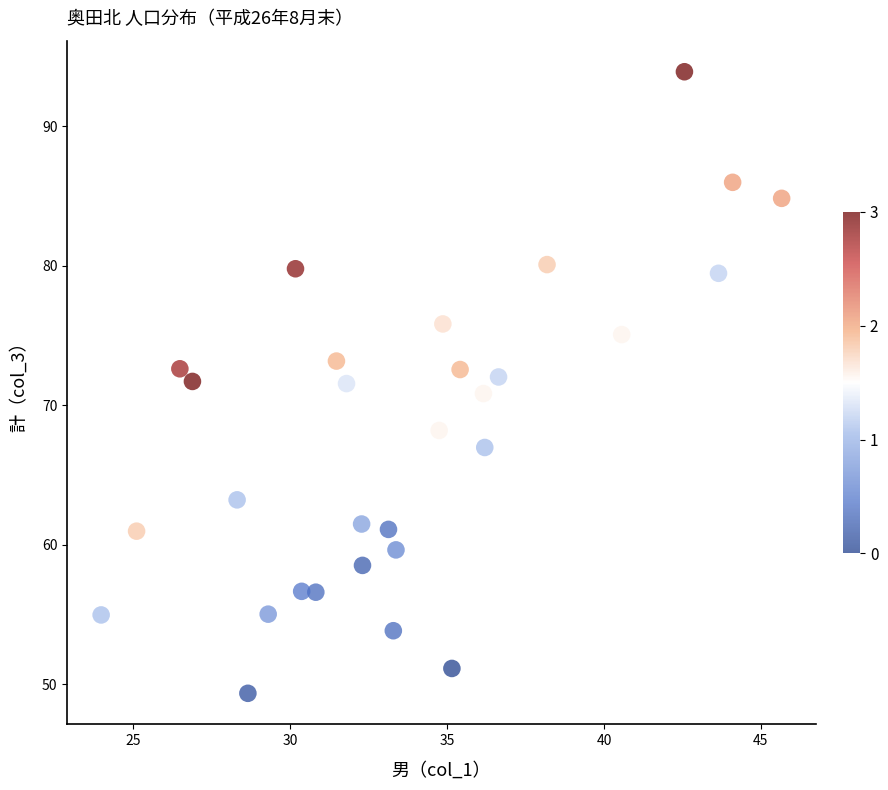

What is the range of Y values (max minus min)?

44.6